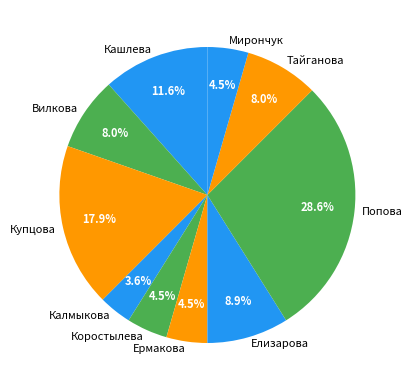

How many segments does this pie chart have?

10